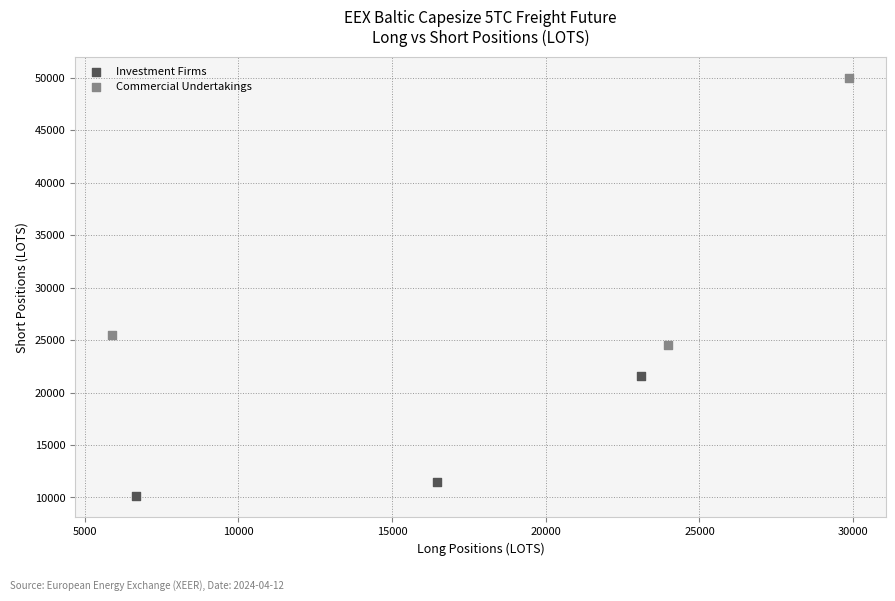

Which series reaches the minimum Y coordinate?

Investment Firms